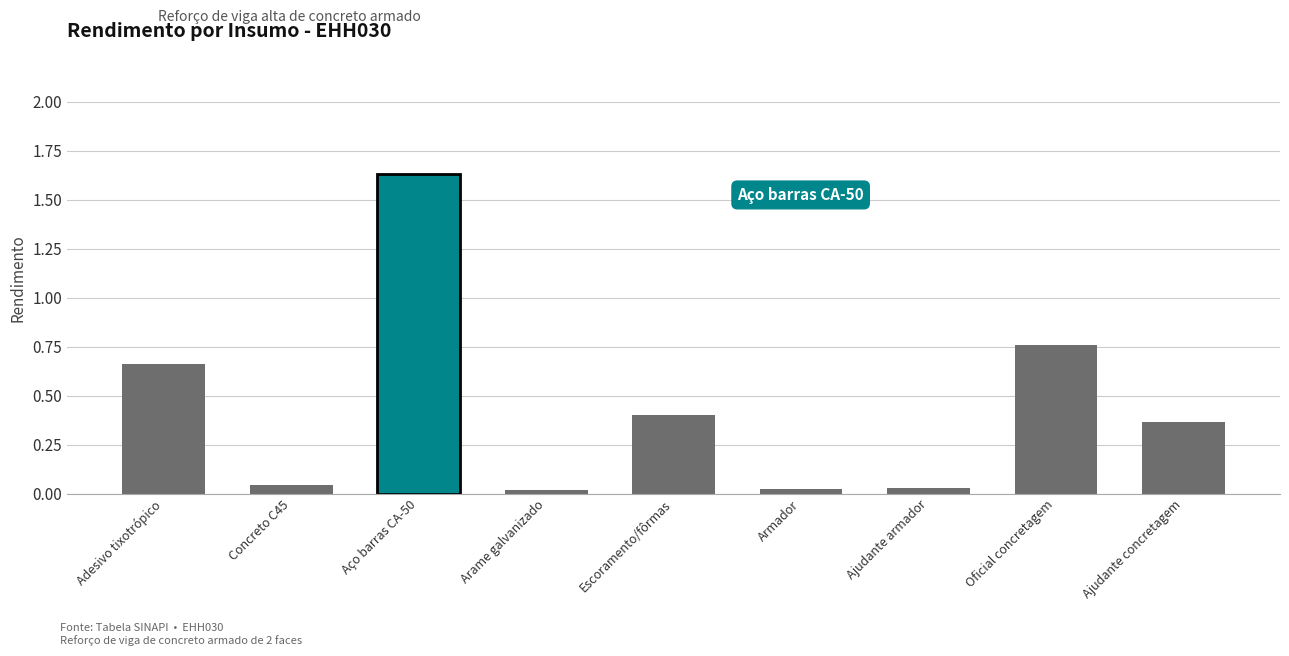

Which has a higher value, Ajudante concretagem or Arame galvanizado?

Ajudante concretagem